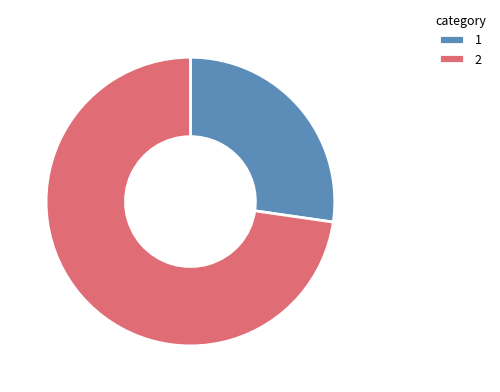

What is the largest slice in the pie chart?

2